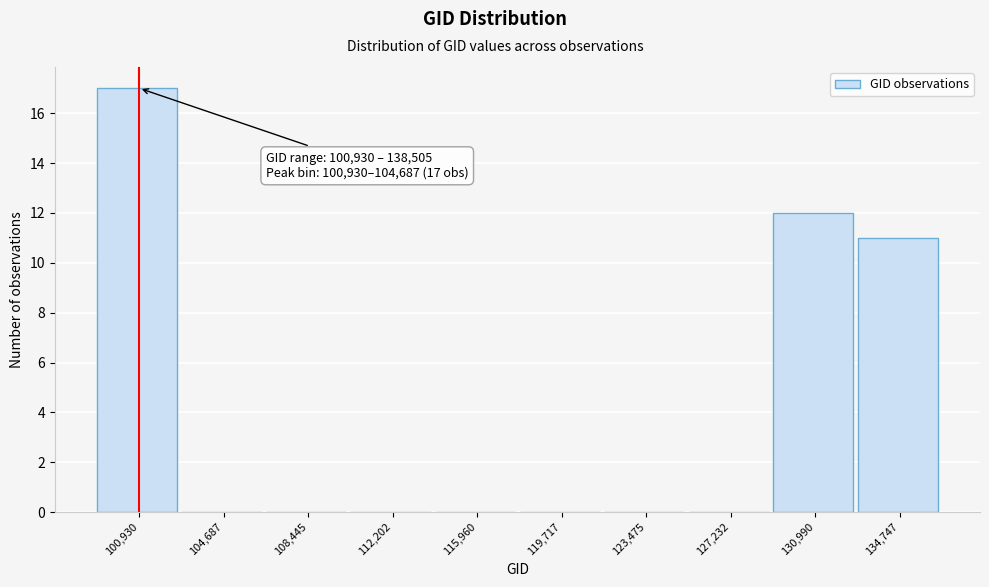

Reading left to right, what are all the values shown in this chart?

100,930=17	104,687=0	108,445=0	112,202=0	115,960=0	119,717=0	123,475=0	127,232=0	130,990=12	134,747=11